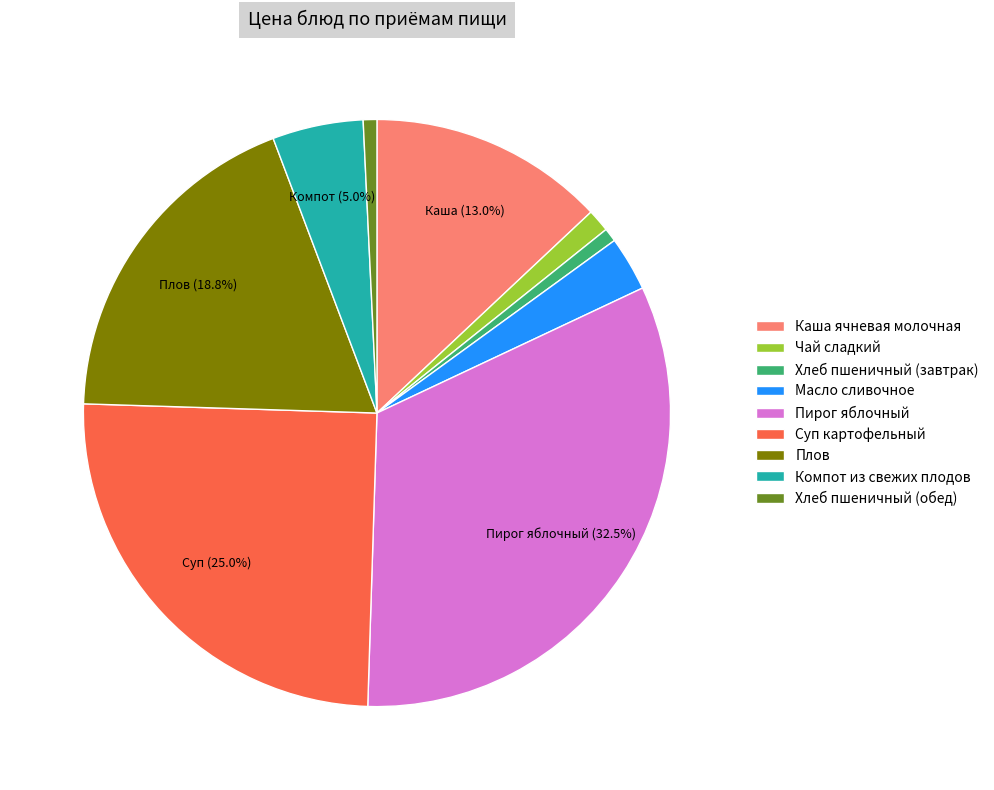

Does Хлеб пшеничный (обед) account for over 50% of the chart?

No